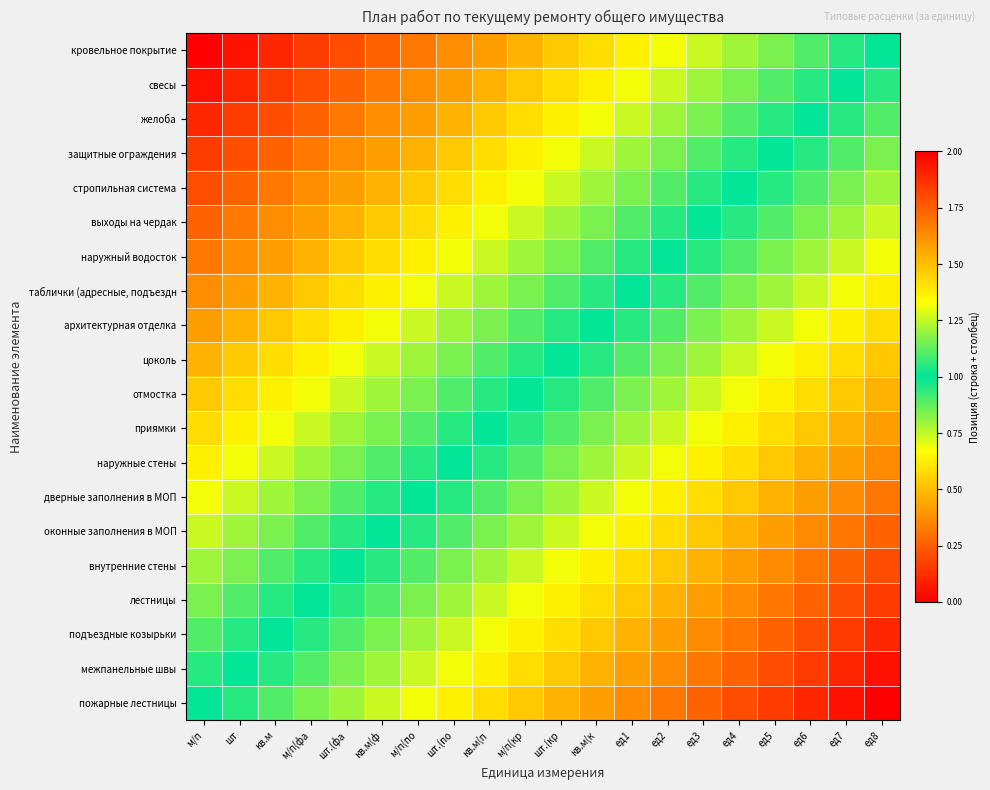

Reading left to right, extract all data points from this chart.

кровельное покрытие: м/п=0.0	шт=0.1	кв.м=0.1	м/п(фа=0.2	шт.(фа=0.2	кв.м(ф=0.3	м/п(по=0.3	шт.(по=0.4	кв.м(п=0.4	м/п(кр=0.5	шт.(кр=0.5	кв.м(к=0.6	ед1=0.6	ед2=0.7	ед3=0.7	ед4=0.8	ед5=0.8	ед6=0.9	ед7=0.9	ед8=1.0
свесы: м/п=0.1	шт=0.1	кв.м=0.2	м/п(фа=0.2	шт.(фа=0.3	кв.м(ф=0.3	м/п(по=0.4	шт.(по=0.4	кв.м(п=0.5	м/п(кр=0.5	шт.(кр=0.6	кв.м(к=0.6	ед1=0.7	ед2=0.7	ед3=0.8	ед4=0.8	ед5=0.9	ед6=0.9	ед7=1.0	ед8=1.1
желоба: м/п=0.1	шт=0.2	кв.м=0.2	м/п(фа=0.3	шт.(фа=0.3	кв.м(ф=0.4	м/п(по=0.4	шт.(по=0.5	кв.м(п=0.5	м/п(кр=0.6	шт.(кр=0.6	кв.м(к=0.7	ед1=0.7	ед2=0.8	ед3=0.8	ед4=0.9	ед5=0.9	ед6=1.0	ед7=1.1	ед8=1.1
защитные ограждения: м/п=0.2	шт=0.2	кв.м=0.3	м/п(фа=0.3	шт.(фа=0.4	кв.м(ф=0.4	м/п(по=0.5	шт.(по=0.5	кв.м(п=0.6	м/п(кр=0.6	шт.(кр=0.7	кв.м(к=0.7	ед1=0.8	ед2=0.8	ед3=0.9	ед4=0.9	ед5=1.0	ед6=1.1	ед7=1.1	ед8=1.2
стропильная система: м/п=0.2	шт=0.3	кв.м=0.3	м/п(фа=0.4	шт.(фа=0.4	кв.м(ф=0.5	м/п(по=0.5	шт.(по=0.6	кв.м(п=0.6	м/п(кр=0.7	шт.(кр=0.7	кв.м(к=0.8	ед1=0.8	ед2=0.9	ед3=0.9	ед4=1.0	ед5=1.1	ед6=1.1	ед7=1.2	ед8=1.2
выходы на чердак: м/п=0.3	шт=0.3	кв.м=0.4	м/п(фа=0.4	шт.(фа=0.5	кв.м(ф=0.5	м/п(по=0.6	шт.(по=0.6	кв.м(п=0.7	м/п(кр=0.7	шт.(кр=0.8	кв.м(к=0.8	ед1=0.9	ед2=0.9	ед3=1.0	ед4=1.1	ед5=1.1	ед6=1.2	ед7=1.2	ед8=1.3
наружный водосток: м/п=0.3	шт=0.4	кв.м=0.4	м/п(фа=0.5	шт.(фа=0.5	кв.м(ф=0.6	м/п(по=0.6	шт.(по=0.7	кв.м(п=0.7	м/п(кр=0.8	шт.(кр=0.8	кв.м(к=0.9	ед1=0.9	ед2=1.0	ед3=1.1	ед4=1.1	ед5=1.2	ед6=1.2	ед7=1.3	ед8=1.3
таблички (адресные, подъездн: м/п=0.4	шт=0.4	кв.м=0.5	м/п(фа=0.5	шт.(фа=0.6	кв.м(ф=0.6	м/п(по=0.7	шт.(по=0.7	кв.м(п=0.8	м/п(кр=0.8	шт.(кр=0.9	кв.м(к=0.9	ед1=1.0	ед2=1.1	ед3=1.1	ед4=1.2	ед5=1.2	ед6=1.3	ед7=1.3	ед8=1.4
архитектурная отделка: м/п=0.4	шт=0.5	кв.м=0.5	м/п(фа=0.6	шт.(фа=0.6	кв.м(ф=0.7	м/п(по=0.7	шт.(по=0.8	кв.м(п=0.8	м/п(кр=0.9	шт.(кр=0.9	кв.м(к=1.0	ед1=1.1	ед2=1.1	ед3=1.2	ед4=1.2	ед5=1.3	ед6=1.3	ед7=1.4	ед8=1.4
цоколь: м/п=0.5	шт=0.5	кв.м=0.6	м/п(фа=0.6	шт.(фа=0.7	кв.м(ф=0.7	м/п(по=0.8	шт.(по=0.8	кв.м(п=0.9	м/п(кр=0.9	шт.(кр=1.0	кв.м(к=1.1	ед1=1.1	ед2=1.2	ед3=1.2	ед4=1.3	ед5=1.3	ед6=1.4	ед7=1.4	ед8=1.5
отмостка: м/п=0.5	шт=0.6	кв.м=0.6	м/п(фа=0.7	шт.(фа=0.7	кв.м(ф=0.8	м/п(по=0.8	шт.(по=0.9	кв.м(п=0.9	м/п(кр=1.0	шт.(кр=1.1	кв.м(к=1.1	ед1=1.2	ед2=1.2	ед3=1.3	ед4=1.3	ед5=1.4	ед6=1.4	ед7=1.5	ед8=1.5
приямки: м/п=0.6	шт=0.6	кв.м=0.7	м/п(фа=0.7	шт.(фа=0.8	кв.м(ф=0.8	м/п(по=0.9	шт.(по=0.9	кв.м(п=1.0	м/п(кр=1.1	шт.(кр=1.1	кв.м(к=1.2	ед1=1.2	ед2=1.3	ед3=1.3	ед4=1.4	ед5=1.4	ед6=1.5	ед7=1.5	ед8=1.6
наружные стены: м/п=0.6	шт=0.7	кв.м=0.7	м/п(фа=0.8	шт.(фа=0.8	кв.м(ф=0.9	м/п(по=0.9	шт.(по=1.0	кв.м(п=1.1	м/п(кр=1.1	шт.(кр=1.2	кв.м(к=1.2	ед1=1.3	ед2=1.3	ед3=1.4	ед4=1.4	ед5=1.5	ед6=1.5	ед7=1.6	ед8=1.6
дверные заполнения в МОП: м/п=0.7	шт=0.7	кв.м=0.8	м/п(фа=0.8	шт.(фа=0.9	кв.м(ф=0.9	м/п(по=1.0	шт.(по=1.1	кв.м(п=1.1	м/п(кр=1.2	шт.(кр=1.2	кв.м(к=1.3	ед1=1.3	ед2=1.4	ед3=1.4	ед4=1.5	ед5=1.5	ед6=1.6	ед7=1.6	ед8=1.7
оконные заполнения в МОП: м/п=0.7	шт=0.8	кв.м=0.8	м/п(фа=0.9	шт.(фа=0.9	кв.м(ф=1.0	м/п(по=1.1	шт.(по=1.1	кв.м(п=1.2	м/п(кр=1.2	шт.(кр=1.3	кв.м(к=1.3	ед1=1.4	ед2=1.4	ед3=1.5	ед4=1.5	ед5=1.6	ед6=1.6	ед7=1.7	ед8=1.7
внутренние стены: м/п=0.8	шт=0.8	кв.м=0.9	м/п(фа=0.9	шт.(фа=1.0	кв.м(ф=1.1	м/п(по=1.1	шт.(по=1.2	кв.м(п=1.2	м/п(кр=1.3	шт.(кр=1.3	кв.м(к=1.4	ед1=1.4	ед2=1.5	ед3=1.5	ед4=1.6	ед5=1.6	ед6=1.7	ед7=1.7	ед8=1.8
лестницы: м/п=0.8	шт=0.9	кв.м=0.9	м/п(фа=1.0	шт.(фа=1.1	кв.м(ф=1.1	м/п(по=1.2	шт.(по=1.2	кв.м(п=1.3	м/п(кр=1.3	шт.(кр=1.4	кв.м(к=1.4	ед1=1.5	ед2=1.5	ед3=1.6	ед4=1.6	ед5=1.7	ед6=1.7	ед7=1.8	ед8=1.8
подъездные козырьки: м/п=0.9	шт=0.9	кв.м=1.0	м/п(фа=1.1	шт.(фа=1.1	кв.м(ф=1.2	м/п(по=1.2	шт.(по=1.3	кв.м(п=1.3	м/п(кр=1.4	шт.(кр=1.4	кв.м(к=1.5	ед1=1.5	ед2=1.6	ед3=1.6	ед4=1.7	ед5=1.7	ед6=1.8	ед7=1.8	ед8=1.9
межпанельные швы: м/п=0.9	шт=1.0	кв.м=1.1	м/п(фа=1.1	шт.(фа=1.2	кв.м(ф=1.2	м/п(по=1.3	шт.(по=1.3	кв.м(п=1.4	м/п(кр=1.4	шт.(кр=1.5	кв.м(к=1.5	ед1=1.6	ед2=1.6	ед3=1.7	ед4=1.7	ед5=1.8	ед6=1.8	ед7=1.9	ед8=1.9
пожарные лестницы: м/п=1.0	шт=1.1	кв.м=1.1	м/п(фа=1.2	шт.(фа=1.2	кв.м(ф=1.3	м/п(по=1.3	шт.(по=1.4	кв.м(п=1.4	м/п(кр=1.5	шт.(кр=1.5	кв.м(к=1.6	ед1=1.6	ед2=1.7	ед3=1.7	ед4=1.8	ед5=1.8	ед6=1.9	ед7=1.9	ед8=2.0